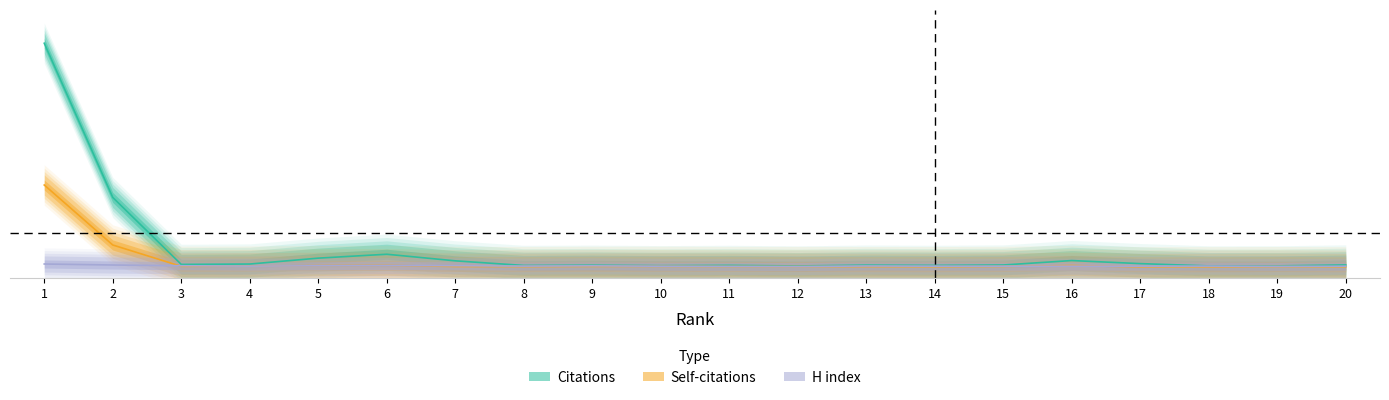

True or false: Citations has a value of 0.0 at 18.

False